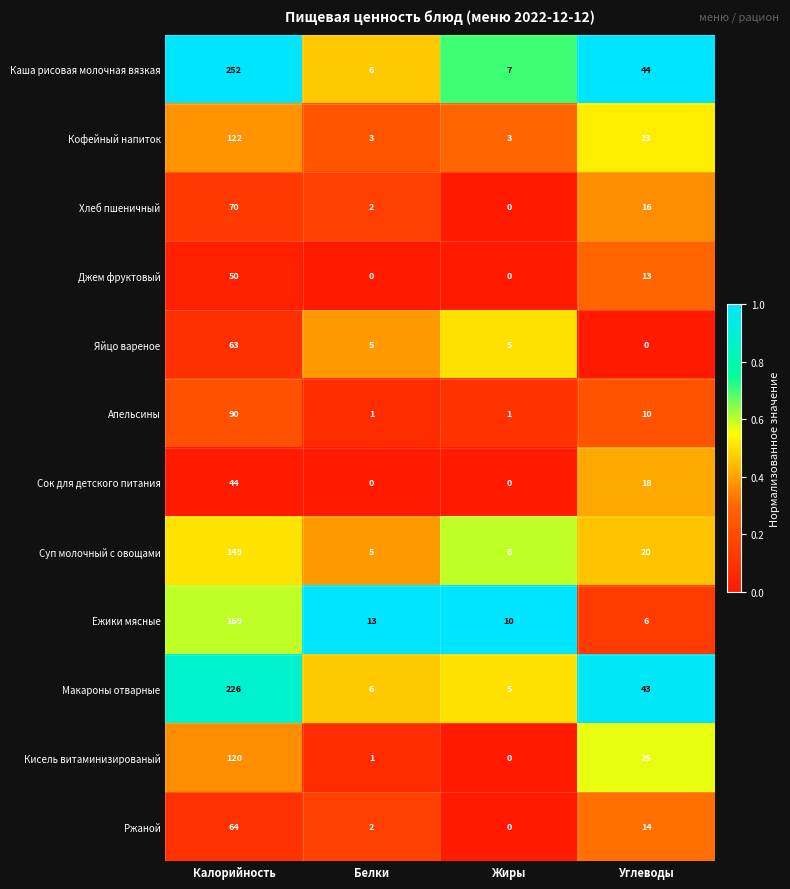

At how many categories does at least one series exceed 0?

4